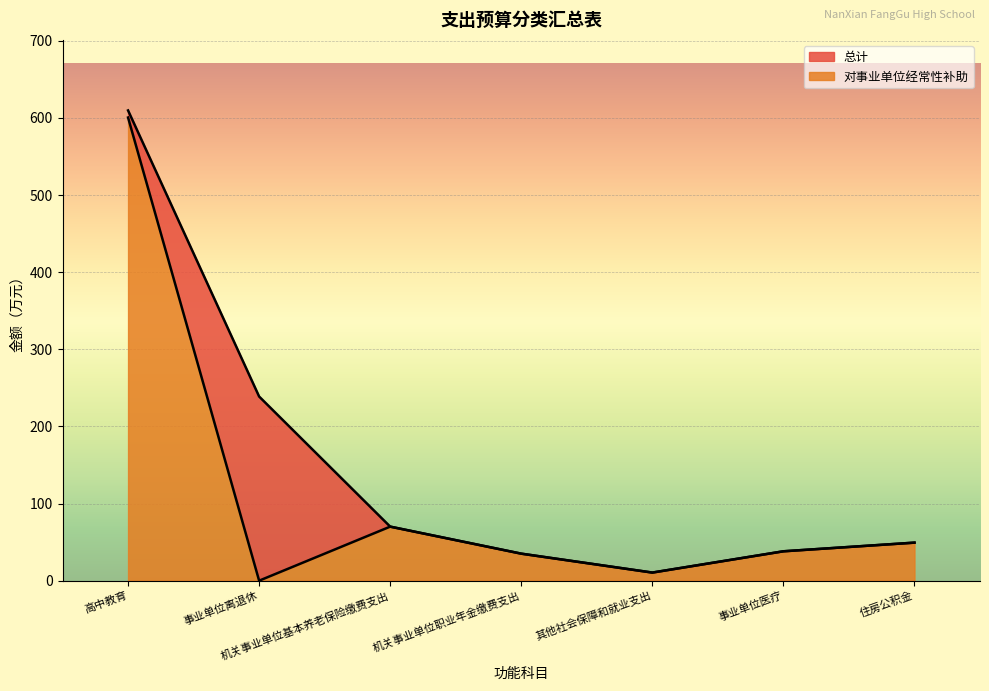

Rank the series at 机关事业单位基本养老保险缴费支出 from highest to lowest value.

总计, 对事业单位经常性补助